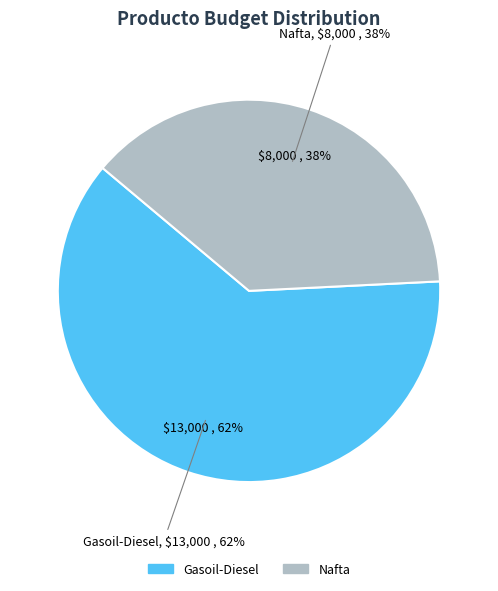

Does Gasoil-Diesel represent more than half of the total?

Yes